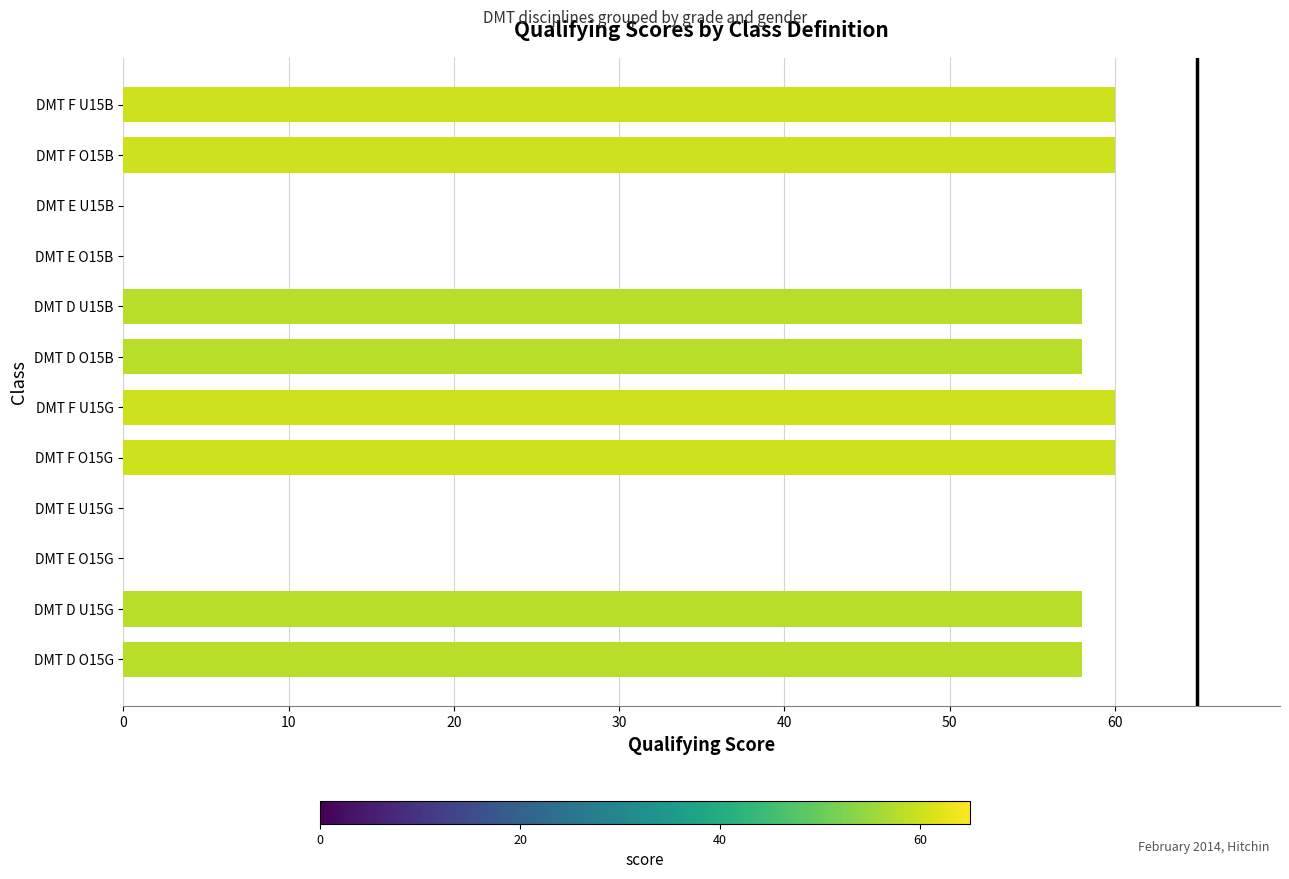

How many categories are shown in the chart?

12